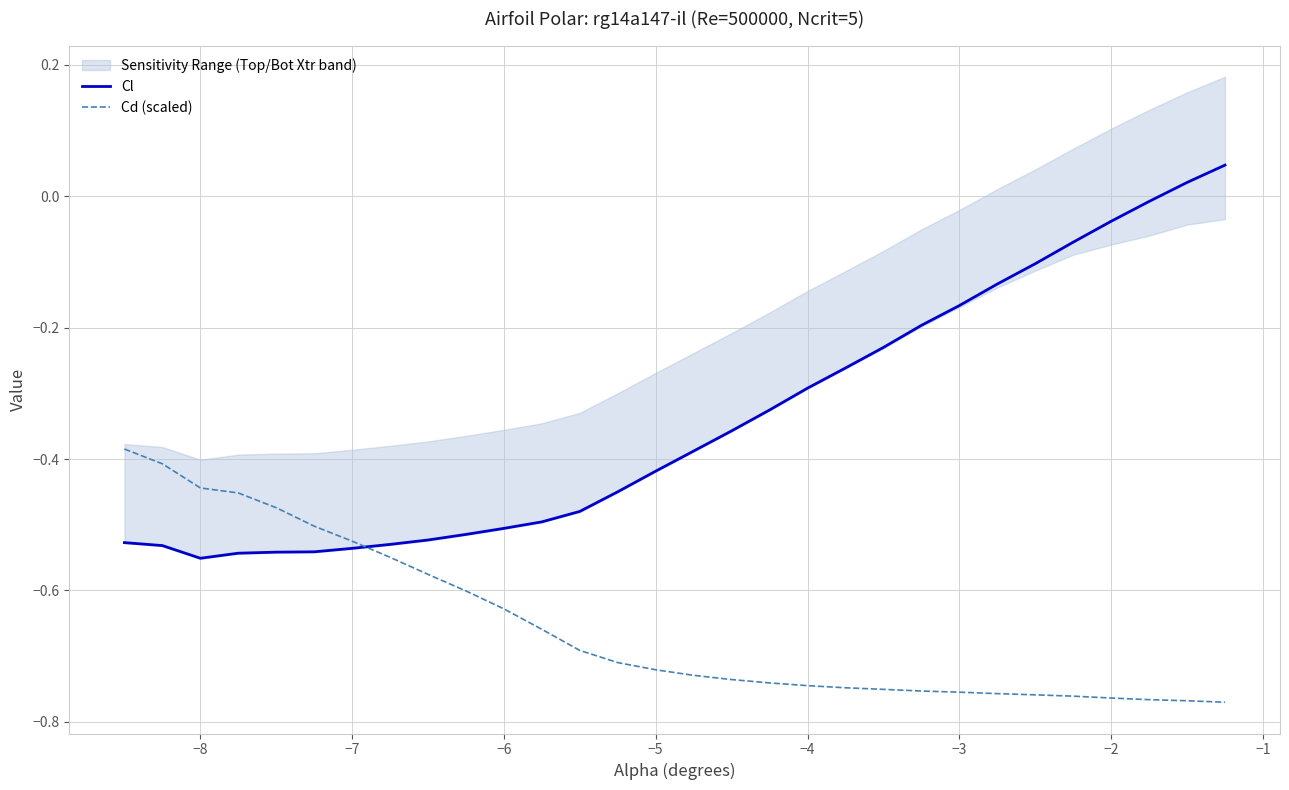

After their last crossing, which series has the higher values: Cd (scaled) or Cl?

Cl